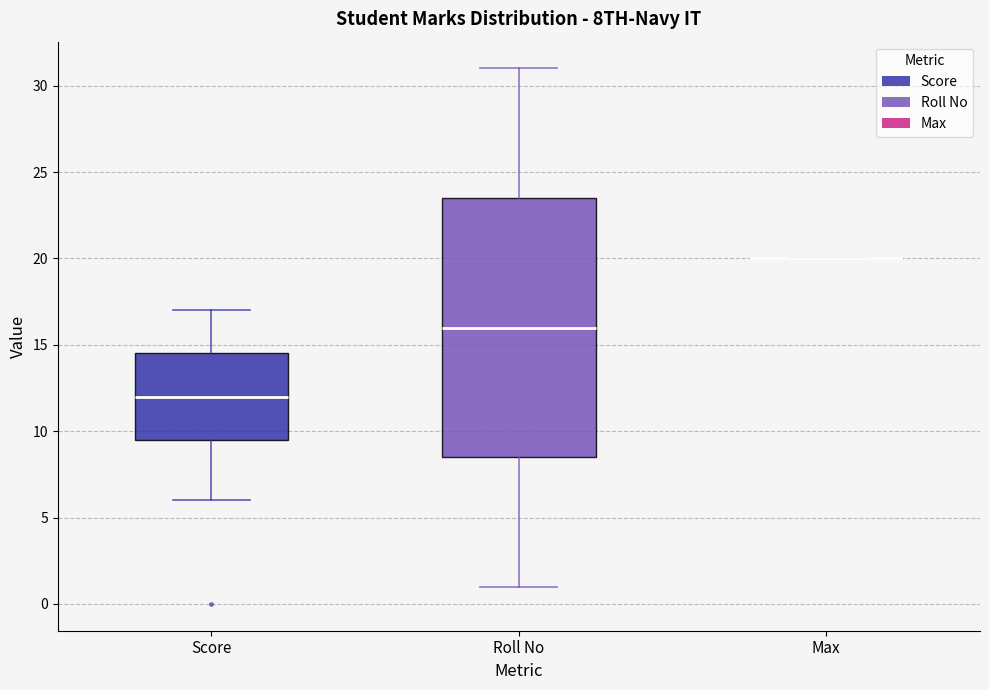

Reading left to right, read every box against the y-axis: the position of its median line, the range the box covers, and the ends of its whiskers. The values are not printed on the chart, so give them approximately, as read against the axis.

Score: median 12.0, box 9.5 to 14.5, whiskers 6.0 to 17.0
Roll No: median 16.0, box 8.5 to 23.5, whiskers 1.0 to 31.0
Max: box collapsed to a line at 20.0, whiskers 20.0 to 20.0